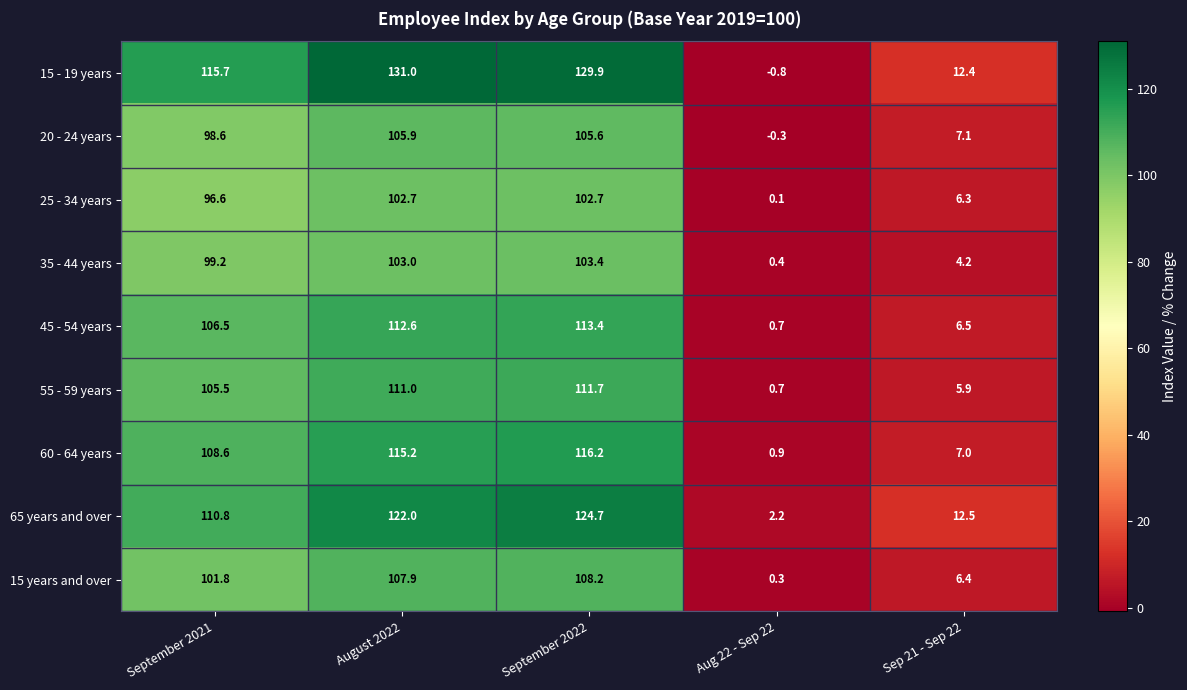

At which label does 15 - 19 years first exceed 115?

September 2021